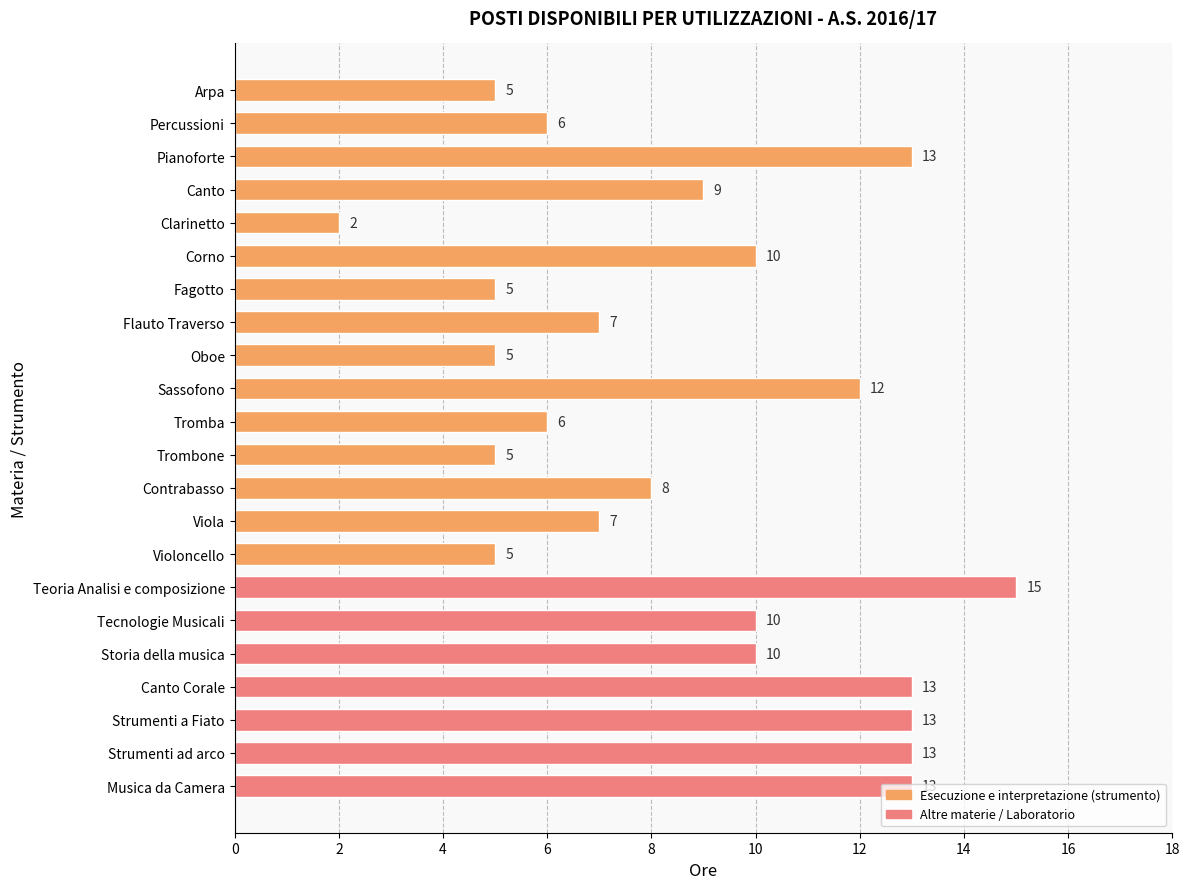

Where is the data nearest to the value 8?

Contrabasso